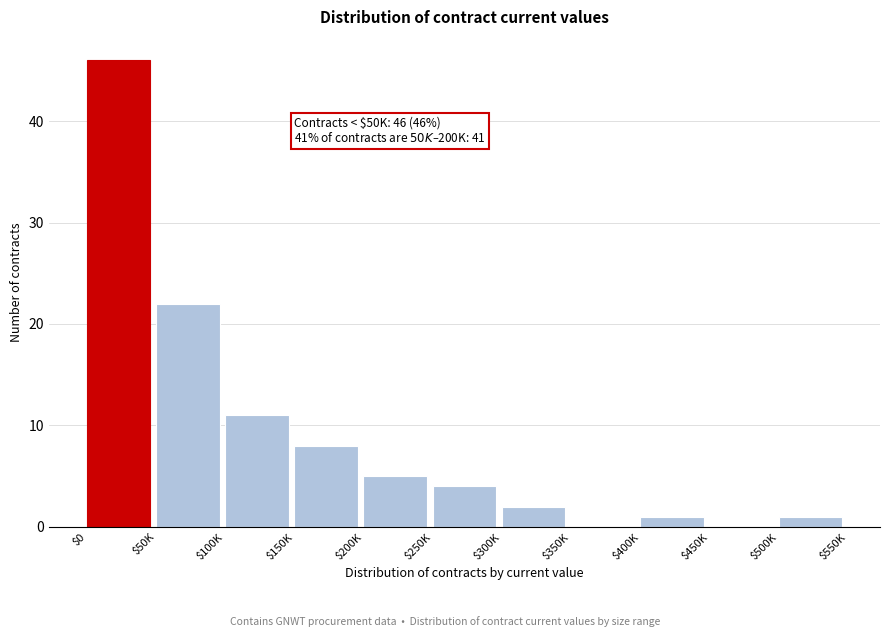

Which label corresponds to the largest value in the chart?

$0